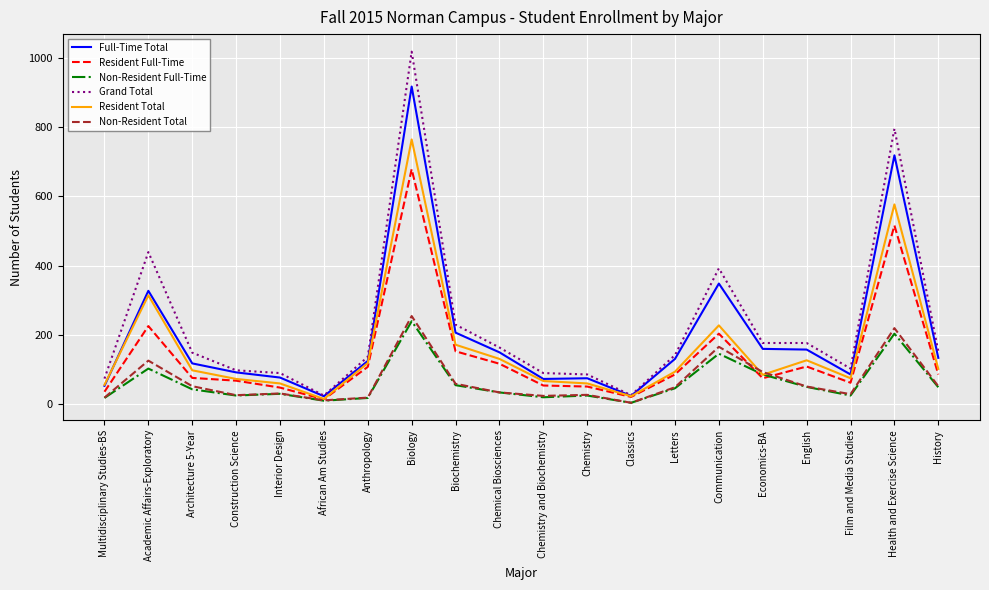

What are all the series names shown in the legend?

Full-Time Total, Resident Full-Time, Non-Resident Full-Time, Grand Total, Resident Total, Non-Resident Total